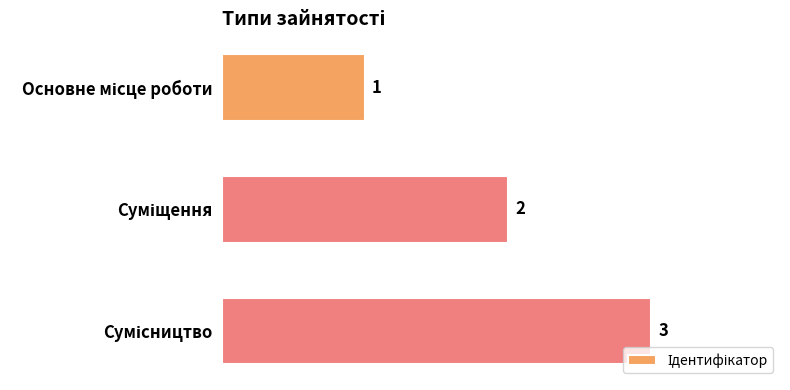

What is the value of the 3rd bar from the top?

3